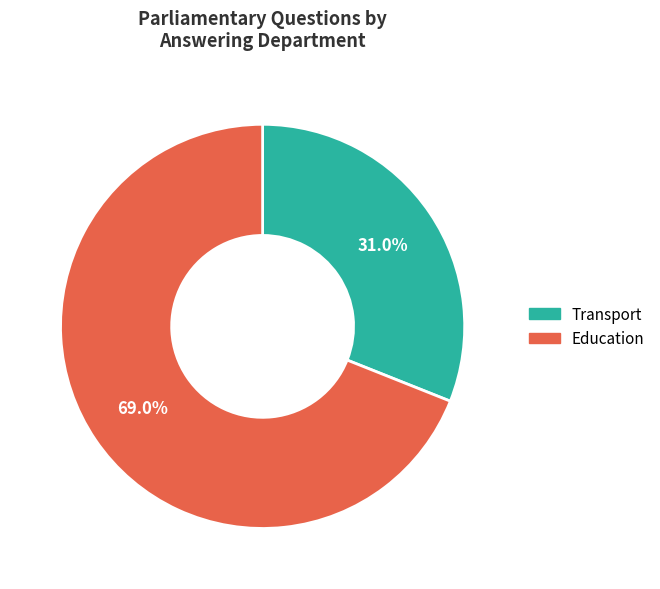

Is there any slice that represents more than half of the pie?

Yes